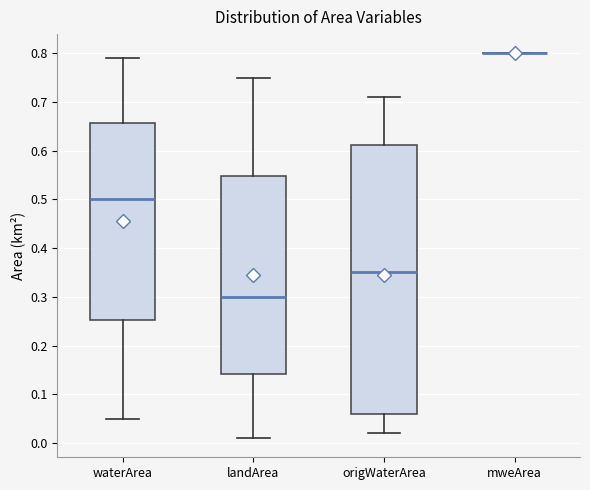

Reading left to right, transcribe this box plot: for each box, give where its median line is, the range the box spans, and where its two whiskers end, as read against the y-axis. The values are not printed on the chart, so give them approximately, as read against the axis.

waterArea: median 0.50, box 0.25 to 0.66, whiskers 0.05 to 0.79
landArea: median 0.30, box 0.14 to 0.55, whiskers 0.01 to 0.75
origWaterArea: median 0.35, box 0.06 to 0.61, whiskers 0.02 to 0.71
mweArea: box collapsed to a line at 0.80, whiskers 0.80 to 0.80